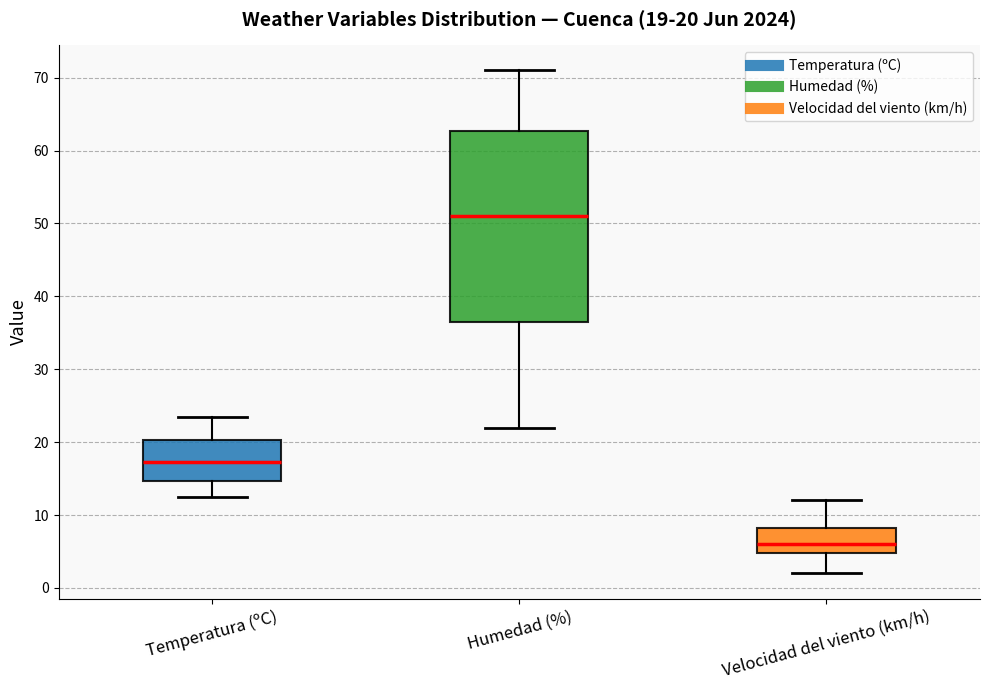

Which box is the tallest, from its lower edge to its upper edge?

Humedad (%)